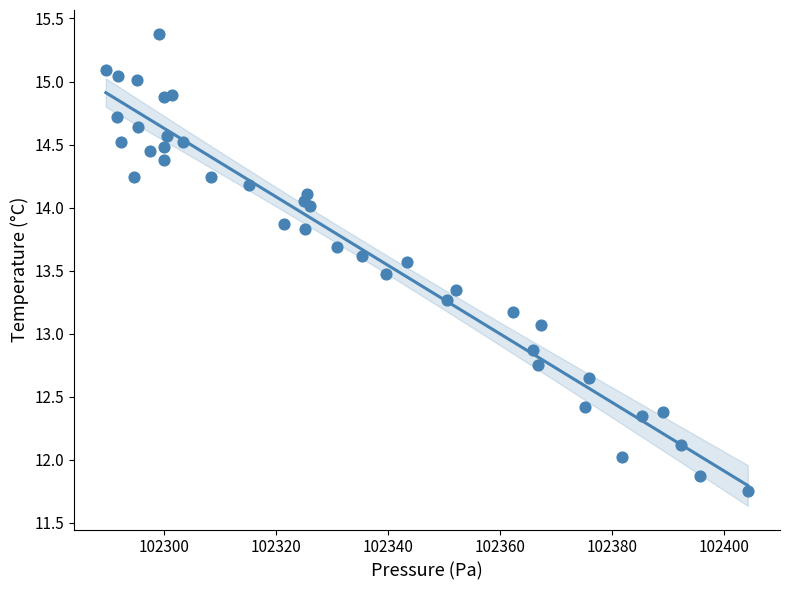

What Y value in the scatter plot is closest to 13?

13.1